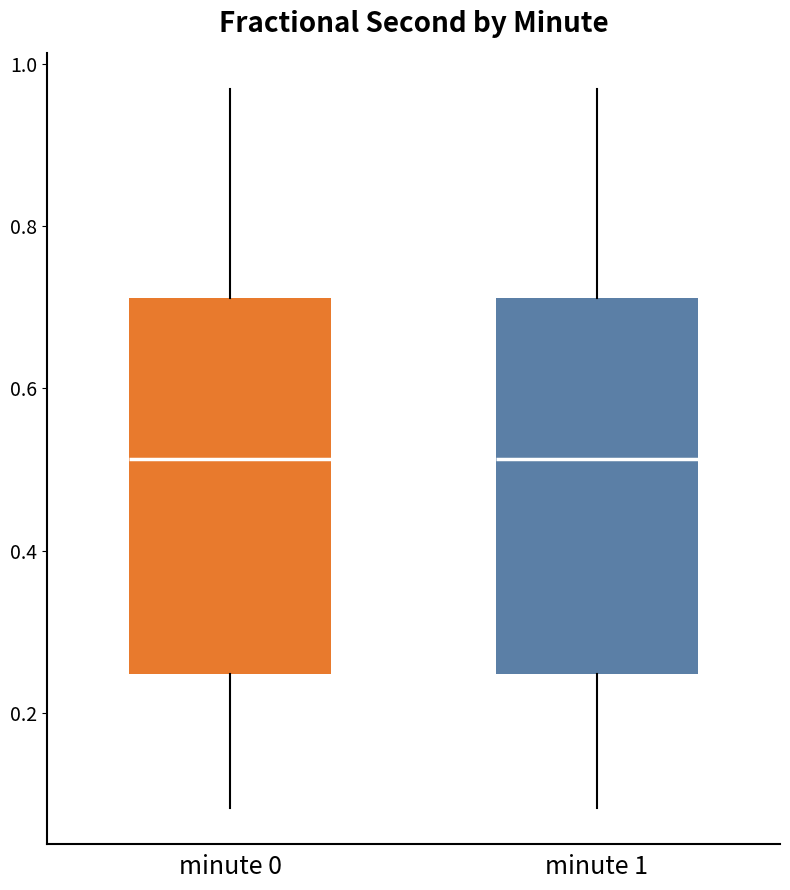

Reading left to right, read every box against the y-axis: the position of its median line, the range the box covers, and the ends of its whiskers. The values are not printed on the chart, so give them approximately, as read against the axis.

minute 0: median 0.52, box 0.24 to 0.72, whiskers 0.08 to 0.96
minute 1: median 0.52, box 0.24 to 0.72, whiskers 0.08 to 0.96